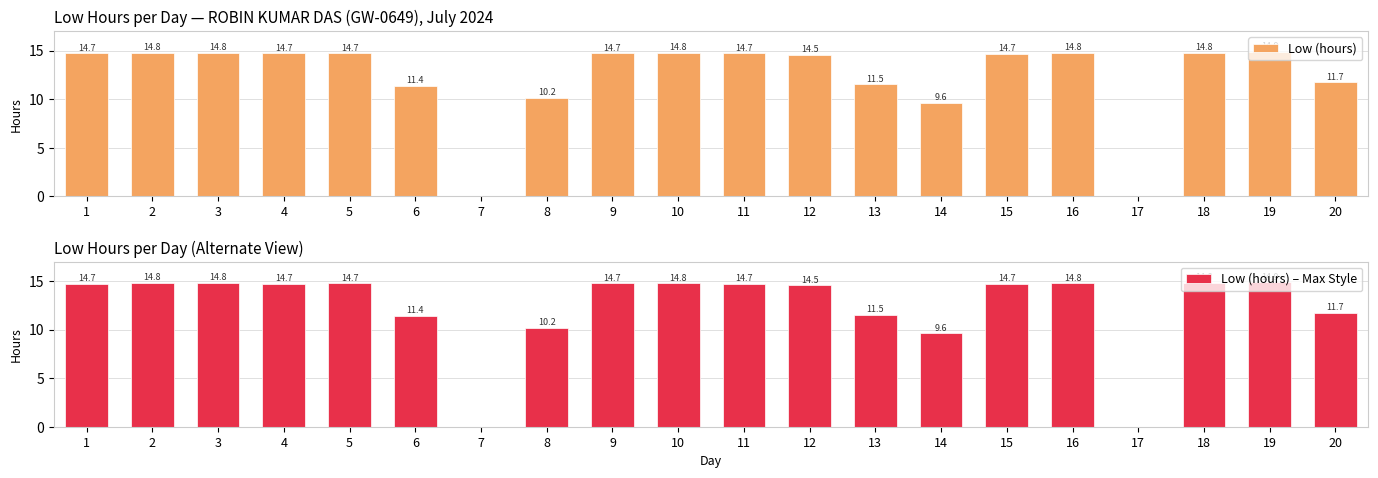

What are all the series names shown in the legend?

Low (hours), Low (hours) – Max Style